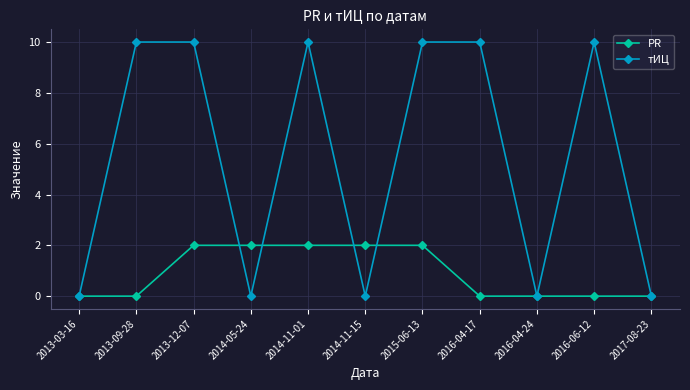

How many categories are shown in the chart?

11